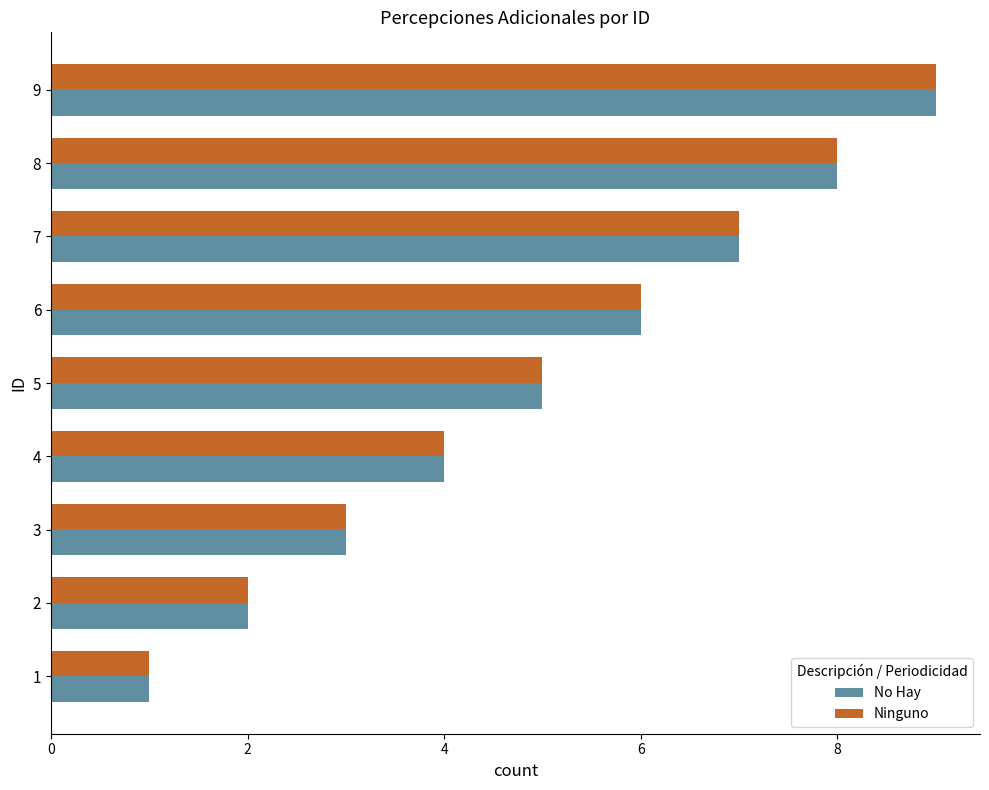

The value of Ninguno at 8 is 8. True or false?

True